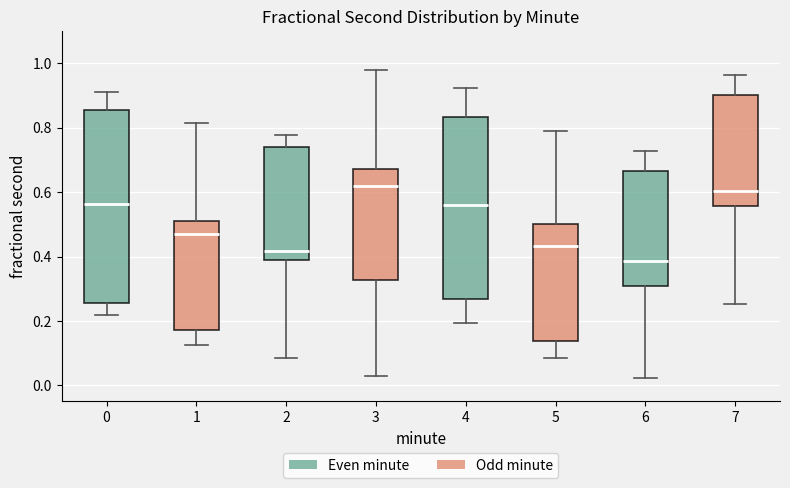

Reading left to right, transcribe this box plot: for each box, give where its median line is, the range the box spans, and where its two whiskers end, as read against the y-axis. The values are not printed on the chart, so give them approximately, as read against the axis.

0: median 0.56, box 0.26 to 0.86, whiskers 0.22 to 0.92
1: median 0.48, box 0.18 to 0.52, whiskers 0.12 to 0.82
2: median 0.42, box 0.38 to 0.74, whiskers 0.08 to 0.78
3: median 0.62, box 0.32 to 0.68, whiskers 0.02 to 0.98
4: median 0.56, box 0.26 to 0.84, whiskers 0.20 to 0.92
5: median 0.44, box 0.14 to 0.50, whiskers 0.08 to 0.78
6: median 0.38, box 0.30 to 0.66, whiskers 0.02 to 0.72
7: median 0.60, box 0.56 to 0.90, whiskers 0.26 to 0.96